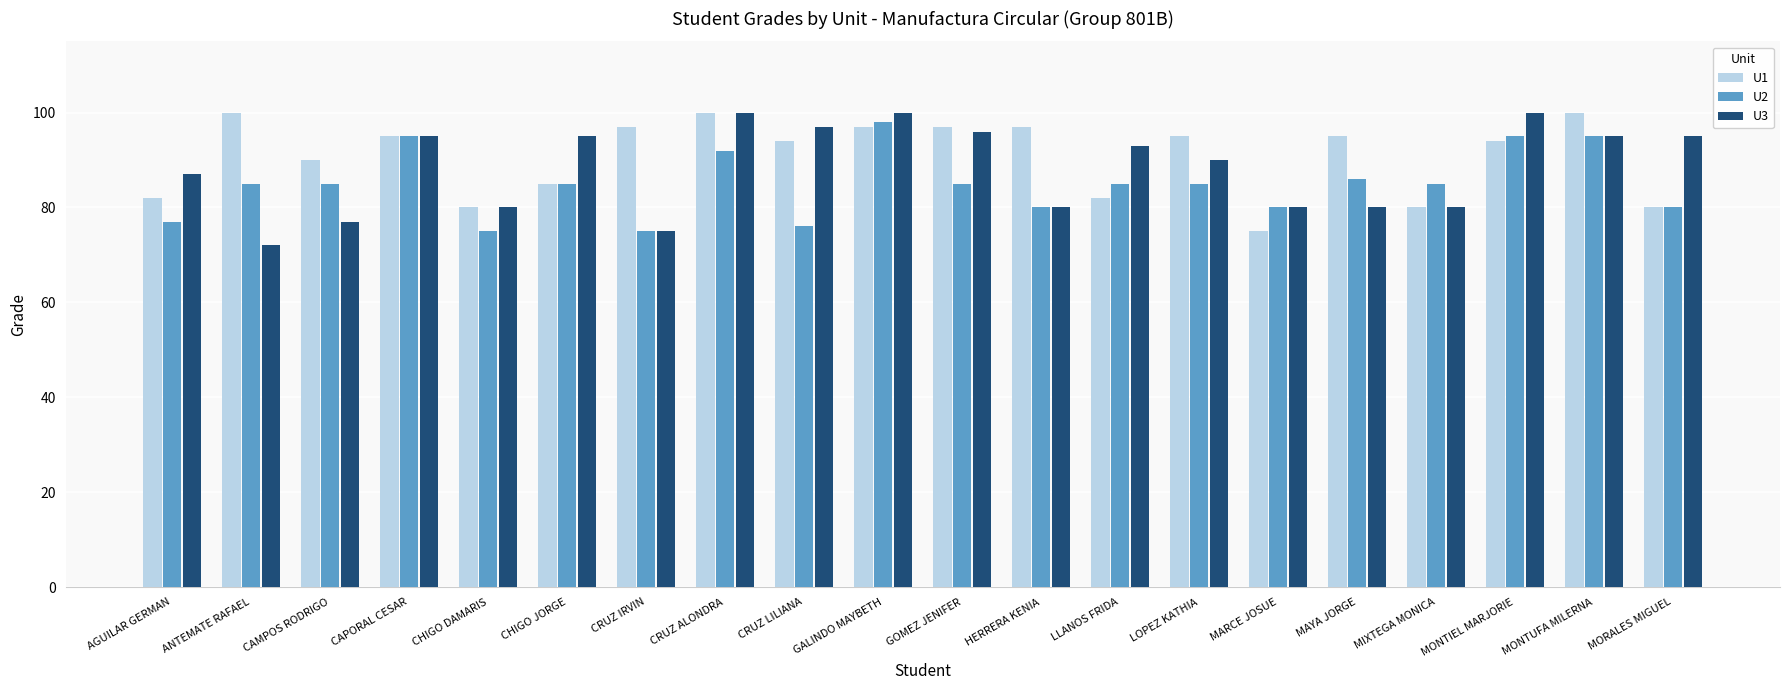

What is the label of the 17th bar from the left?

MIXTEGA MONICA